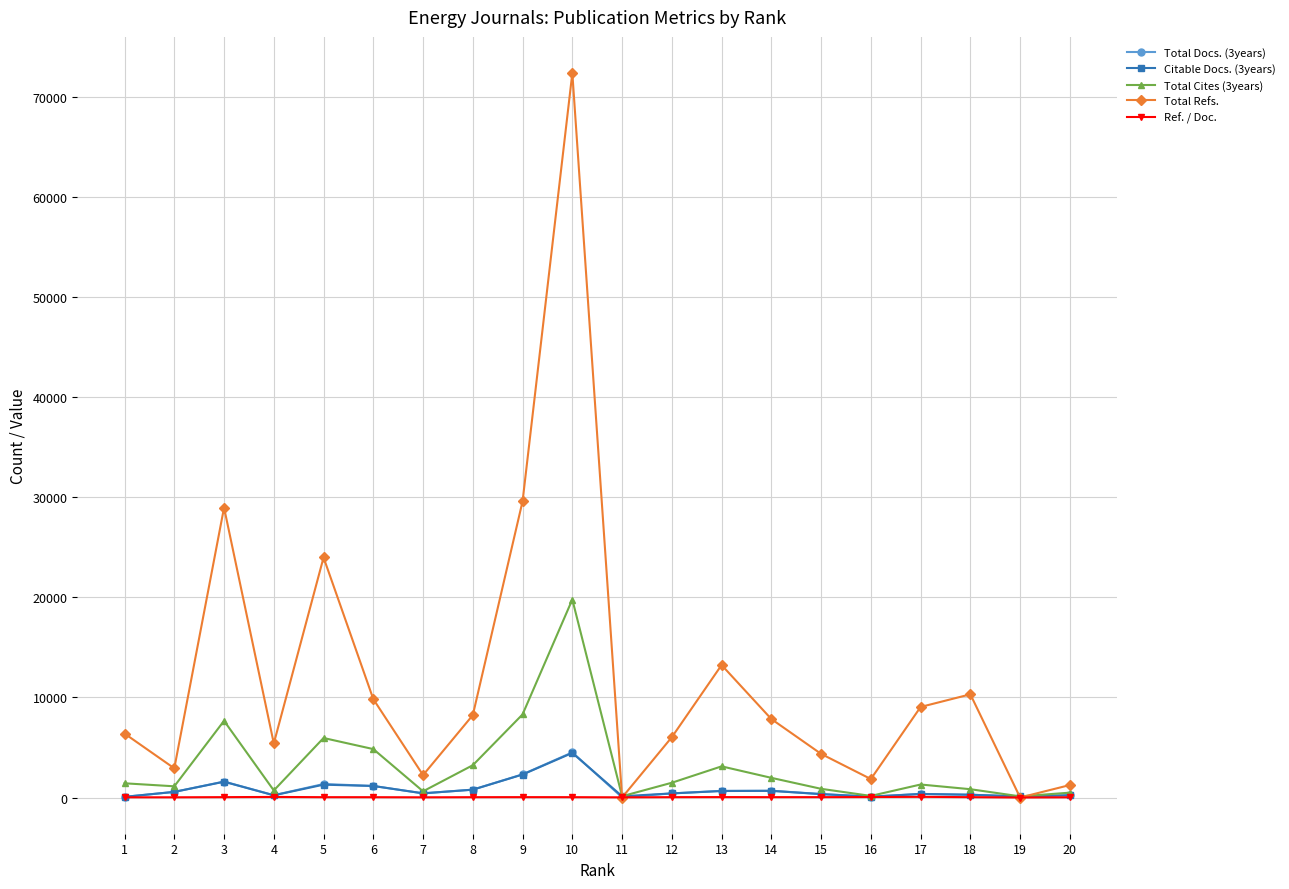

Which series has the widest spread of values?

Total Refs.